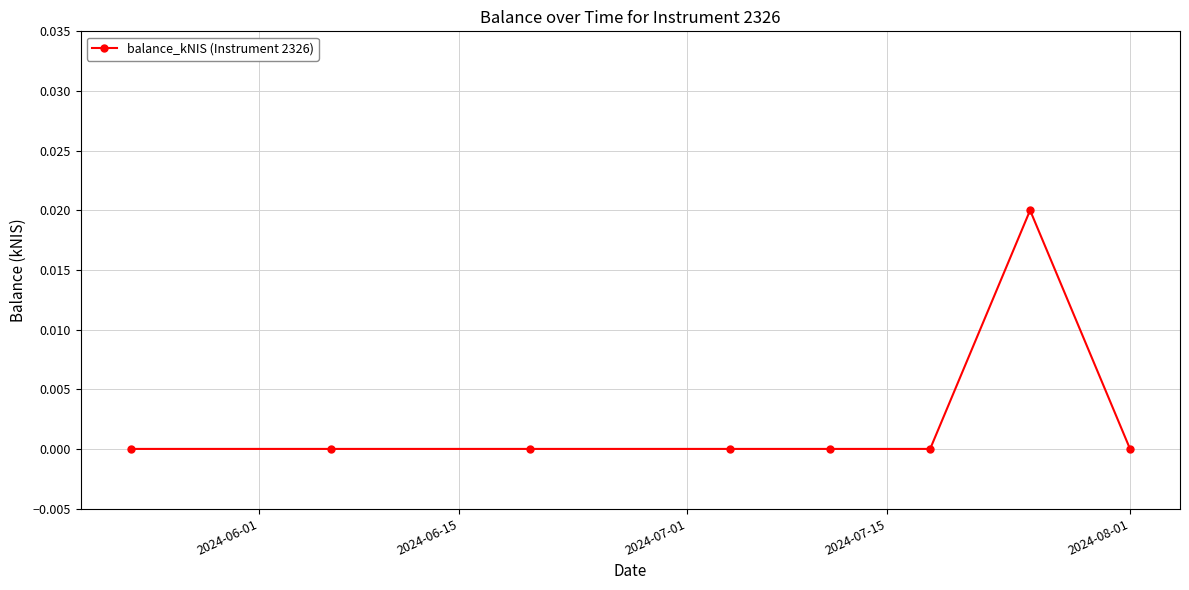

True or false: there are more than 0 points higher than both neighbors.

True